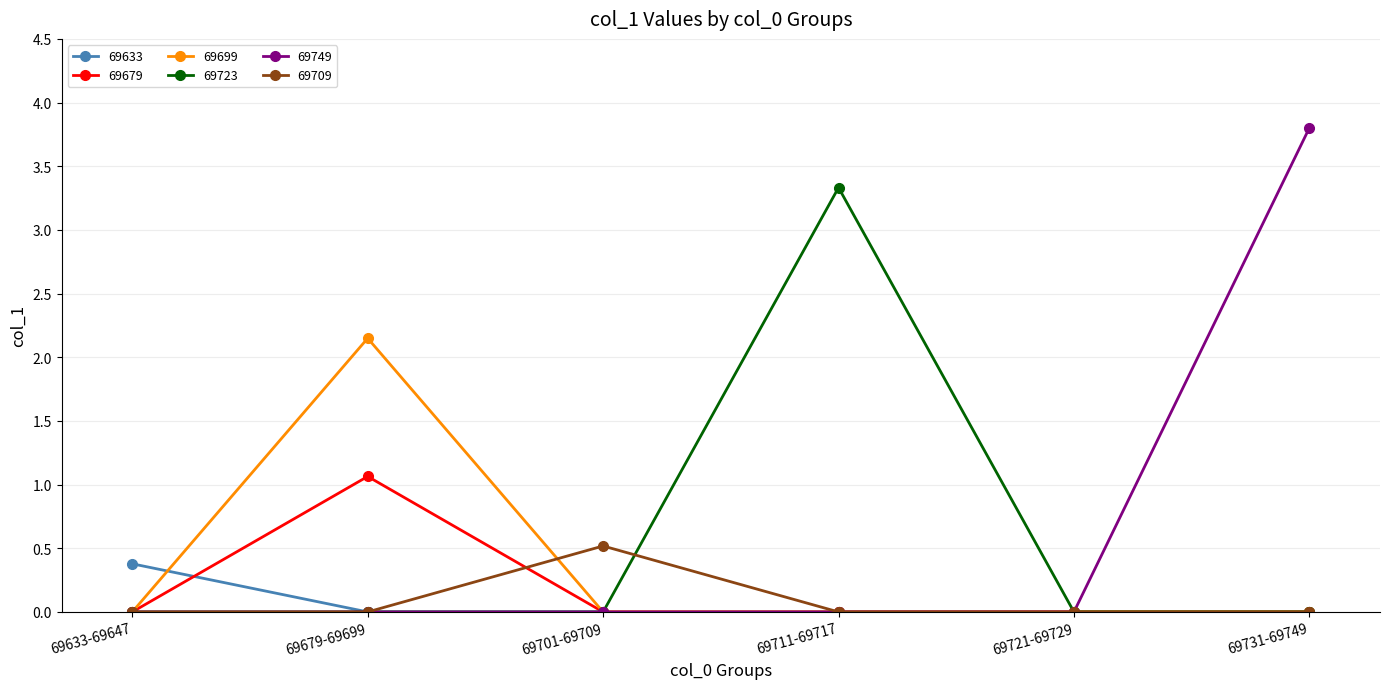

The 69699 series shows -0.9 at 69721-69729. True or false?

False